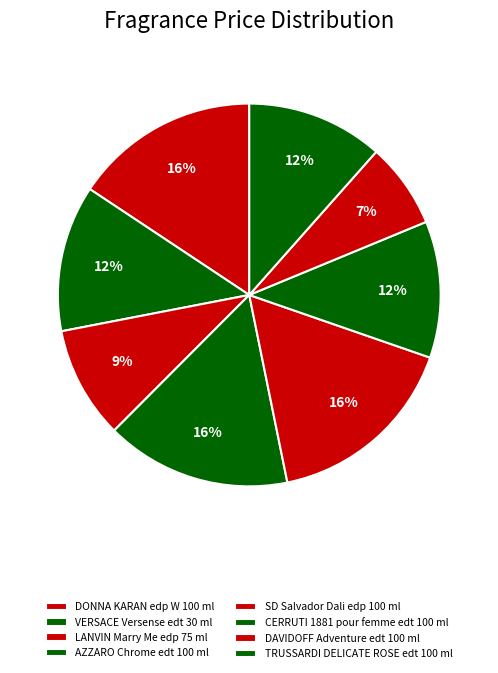

Count the number of slices in the pie.

8